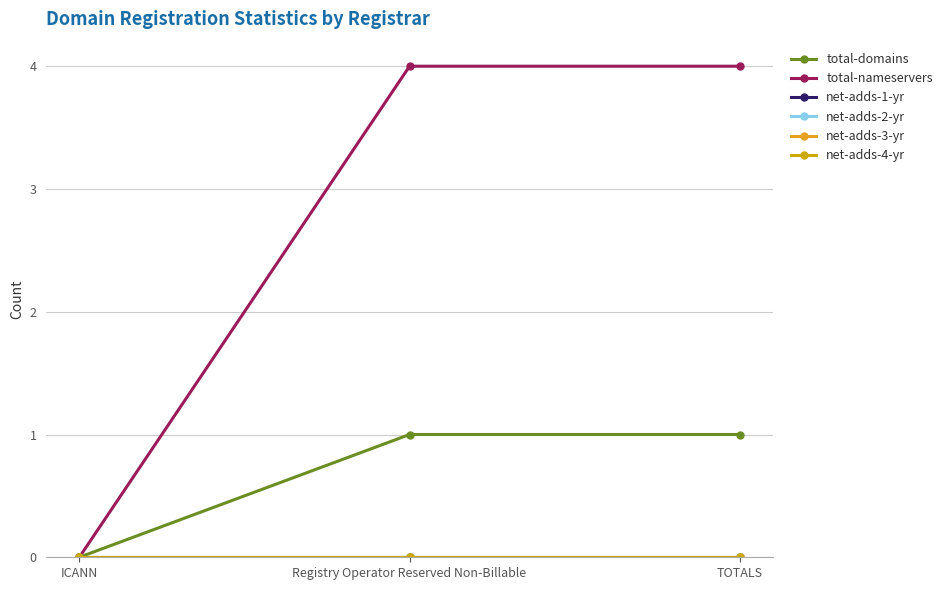

What value does the total-domains series have at Registry Operator Reserved Non-Billable?

1